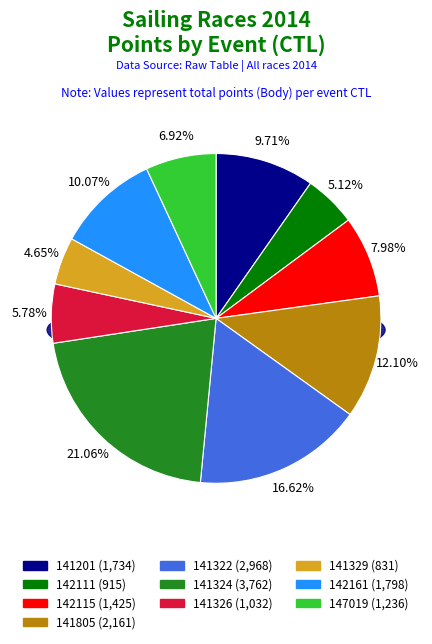

To the nearest percent, what is the difference between the largest and smallest slice percentages?

16%